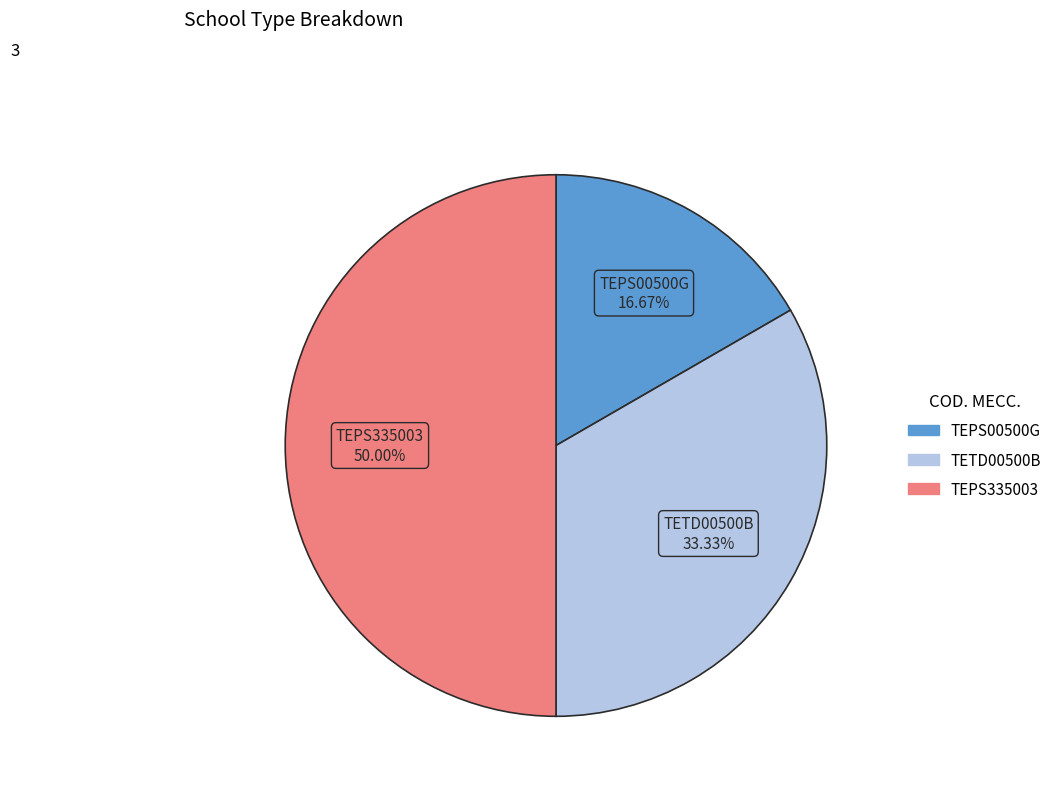

Is TETD00500B the majority of the pie?

No